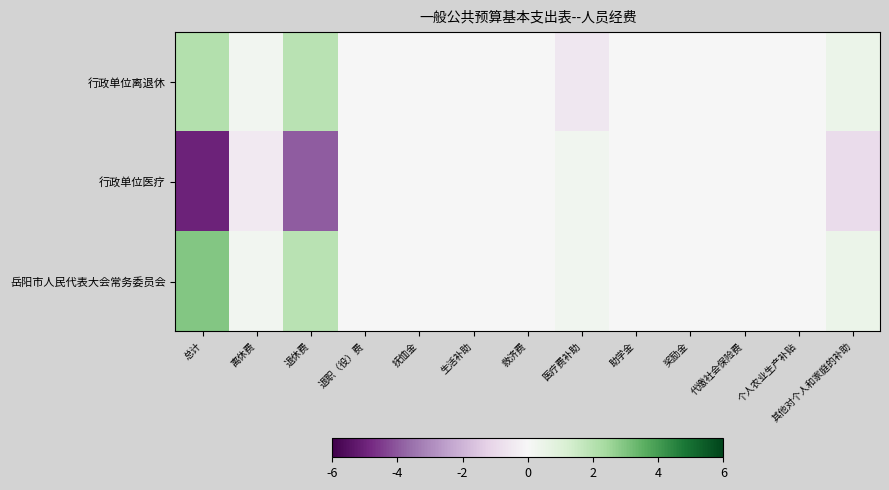

Reading left to right, list all the values displayed in this chart.

行政单位离退休: 总计=2.1	离休费=0.2	退休费=2.0	退职（役）费=0.0	抚恤金=0.0	生活补助=0.0	救济费=0.0	医疗费补助=-0.6	助学金=0.0	奖励金=0.0	代缴社会保险费=0.0	个人农业生产补贴=0.0	其他对个人和家庭的补助=0.5
行政单位医疗: 总计=-5.0	离休费=-0.4	退休费=-3.9	退职（役）费=0.0	抚恤金=0.0	生活补助=0.0	救济费=0.0	医疗费补助=0.3	助学金=0.0	奖励金=0.0	代缴社会保险费=0.0	个人农业生产补贴=0.0	其他对个人和家庭的补助=-0.9
岳阳市人民代表大会常务委员会: 总计=2.9	离休费=0.2	退休费=2.0	退职（役）费=0.0	抚恤金=0.0	生活补助=0.0	救济费=0.0	医疗费补助=0.3	助学金=0.0	奖励金=0.0	代缴社会保险费=0.0	个人农业生产补贴=0.0	其他对个人和家庭的补助=0.5